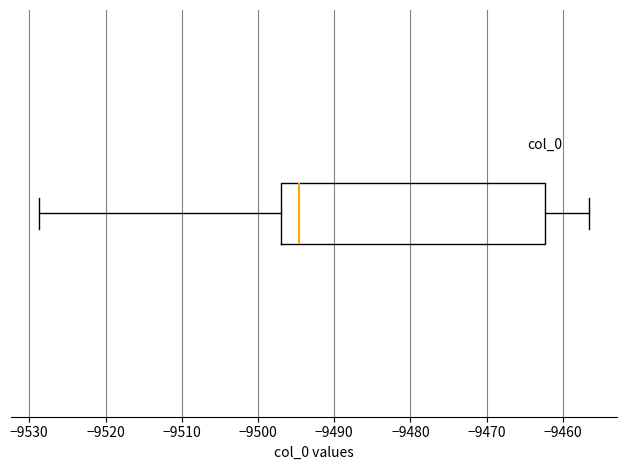

Where does the median line of the box sit on the x-axis? The values are not printed on the chart, so give them approximately, as read against the axis.

-9495